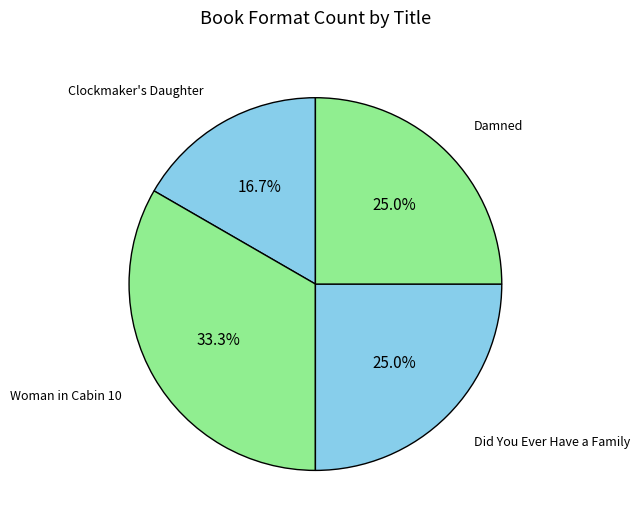

Rank the categories by value from highest to lowest.

Woman in Cabin 10, Did You Ever Have a Family, Damned, Clockmaker's Daughter